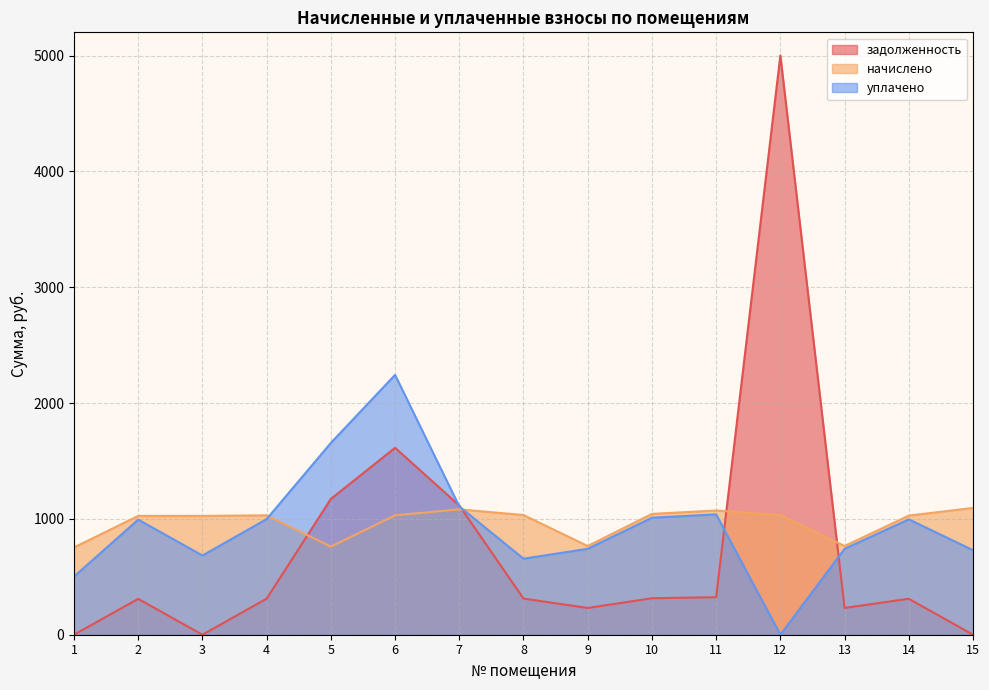

After their last crossing, which series has the higher values: уплачено or начислено?

начислено